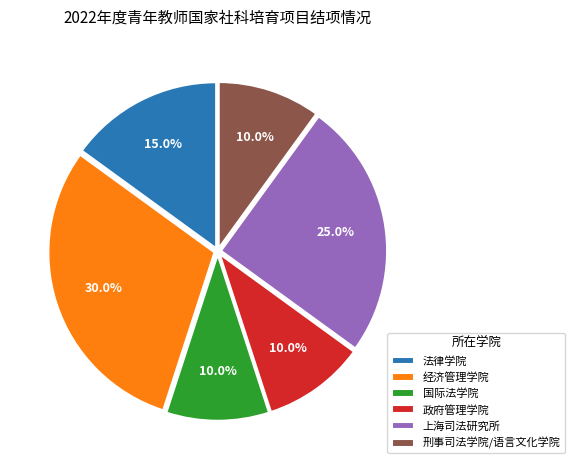

Count the number of slices in the pie.

6